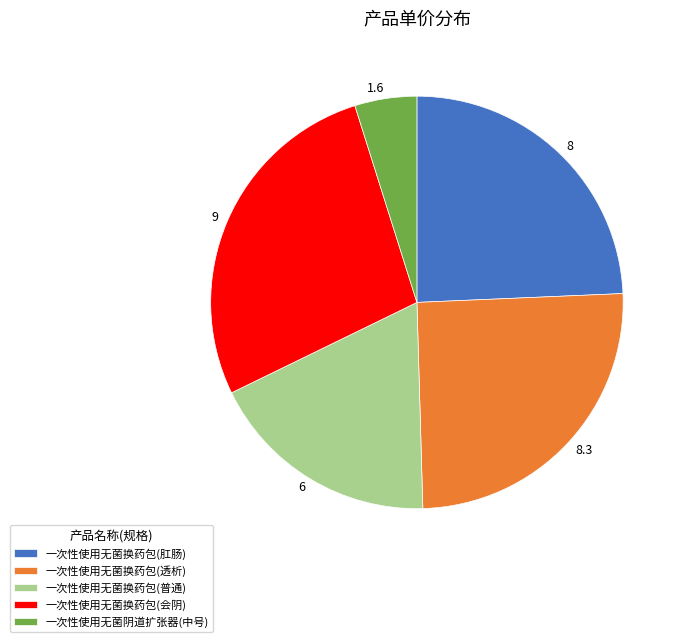

What is the ratio of the value at 一次性使用无菌换药包(肛肠) to the value at 一次性使用无菌换药包(会阴)?

0.9